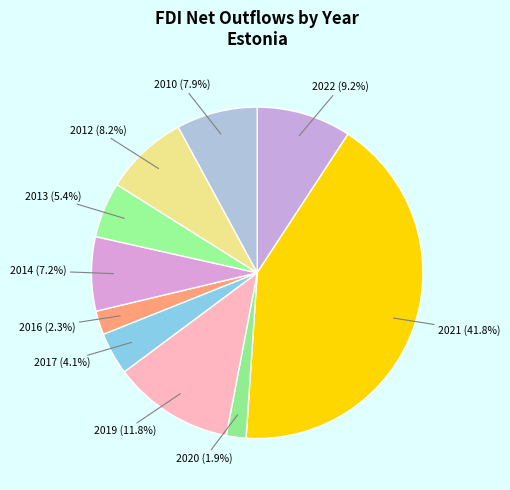

To the nearest percent, what is the difference between the largest and smallest slice percentages?

40%